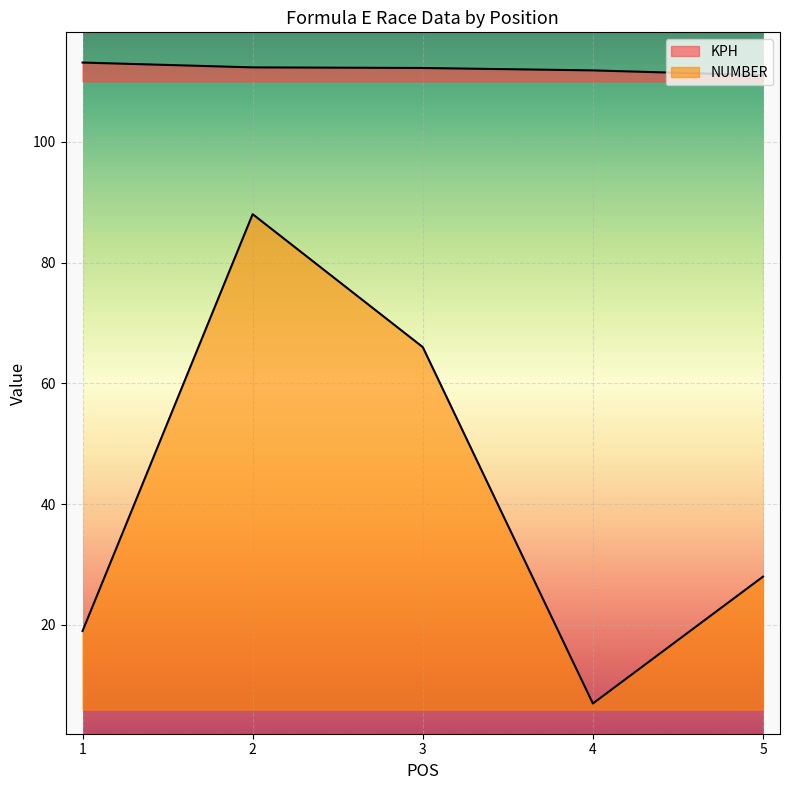

True or false: KPH and NUMBER intersect in this chart.

False